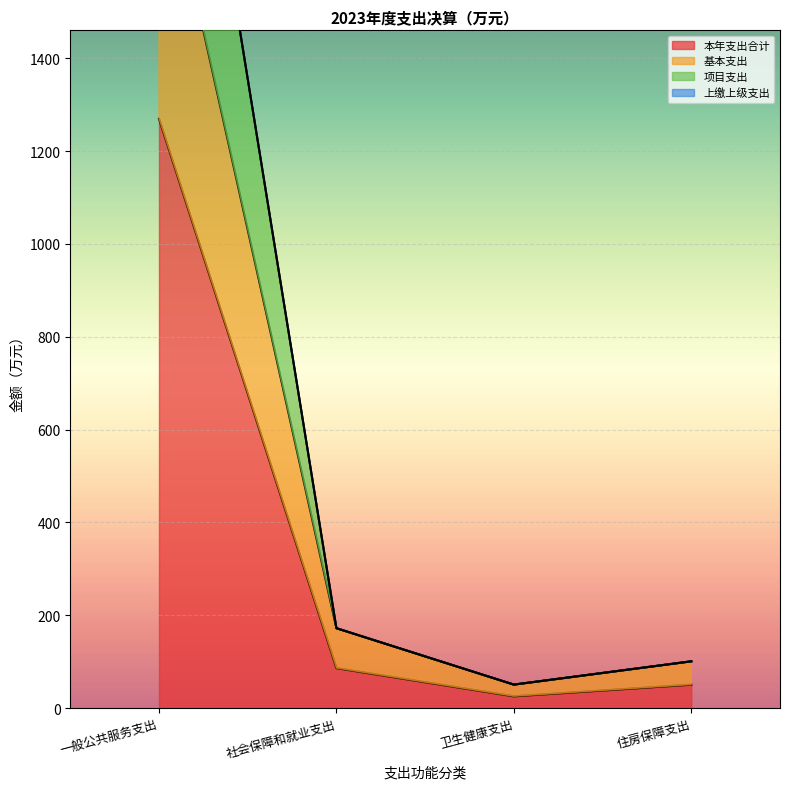

At which category does 基本支出 reach its first local valley?

卫生健康支出